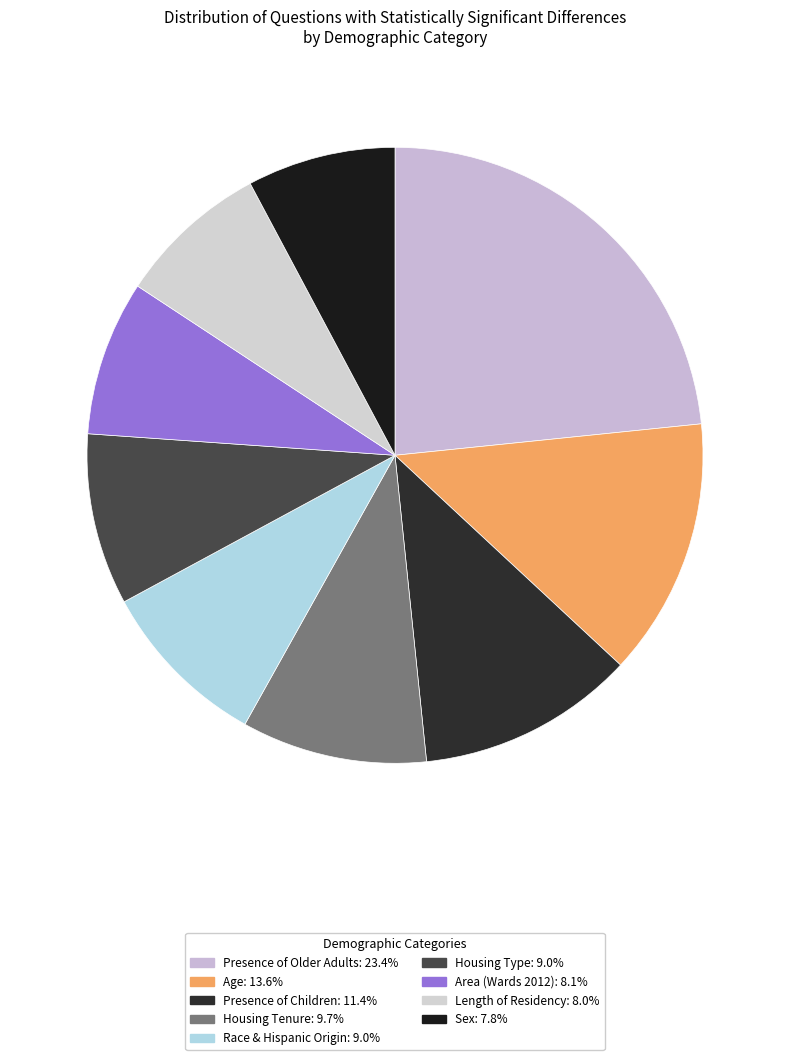

True or false: Housing Tenure accounts for 3% of the total.

False